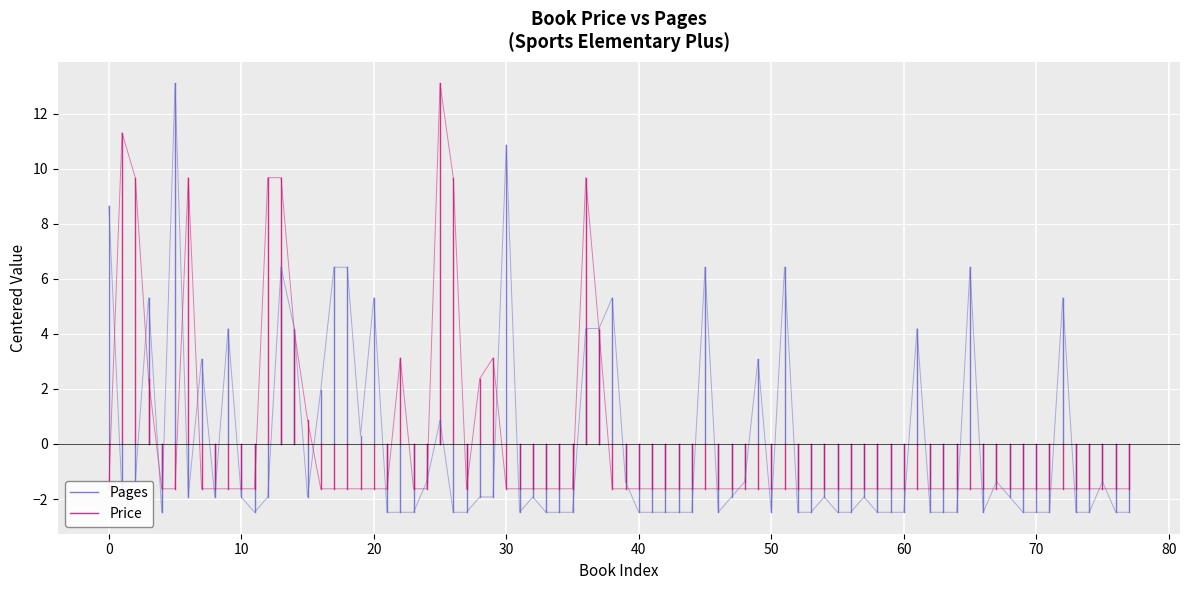

At 0, list the series in order from smallest to largest.

Price, Pages